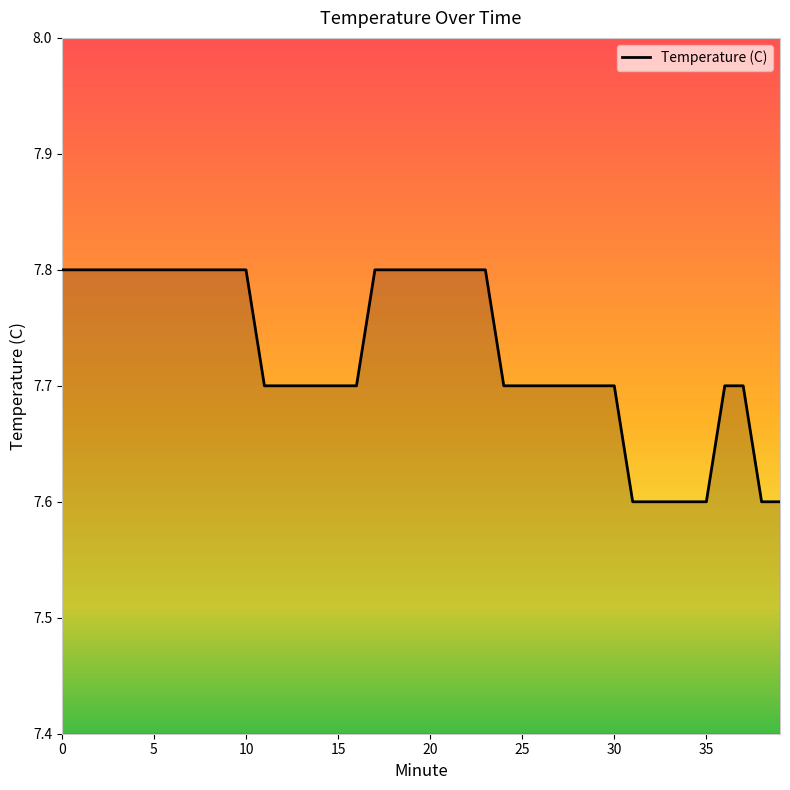

What is the smallest value displayed?

7.6